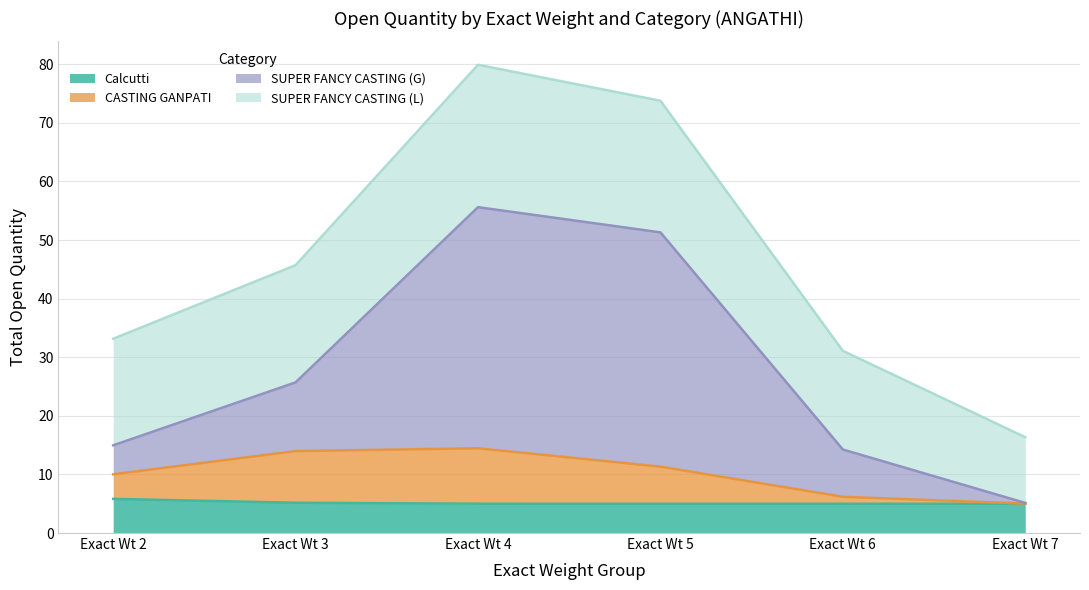

The value of Calcutti at Exact Wt 4 is 5.0. True or false?

True